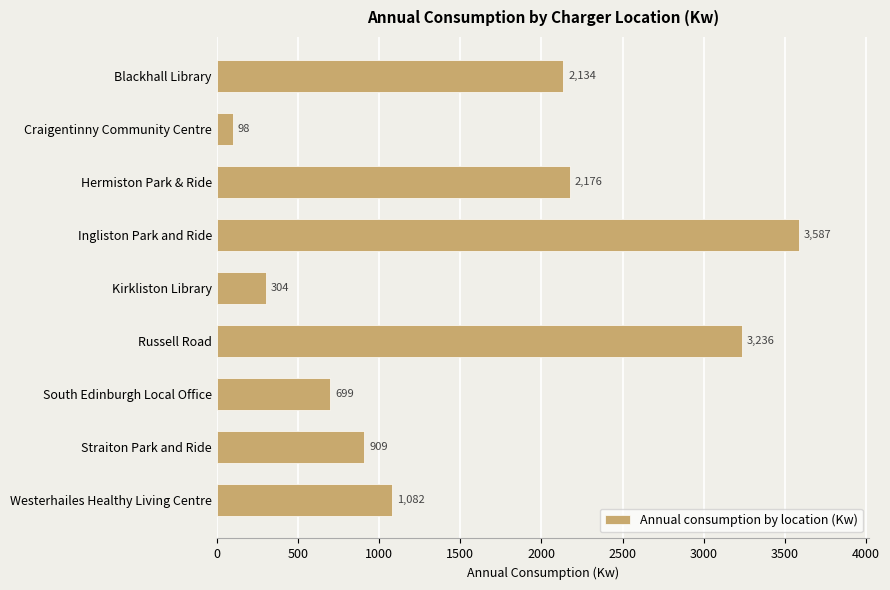

What is the maximum value shown in the chart?

3587.4